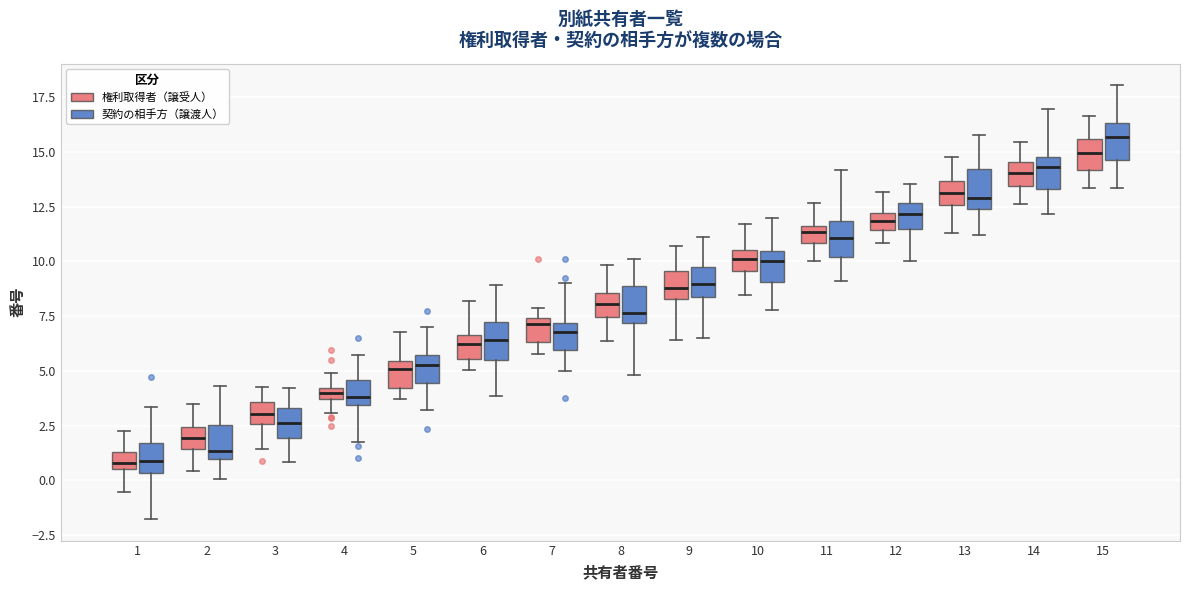

Where does the upper whisker of the box for 15 (契約の相手方（譲渡人）) end on the y-axis? The values are not printed on the chart, so give them approximately, as read against the axis.

18.0